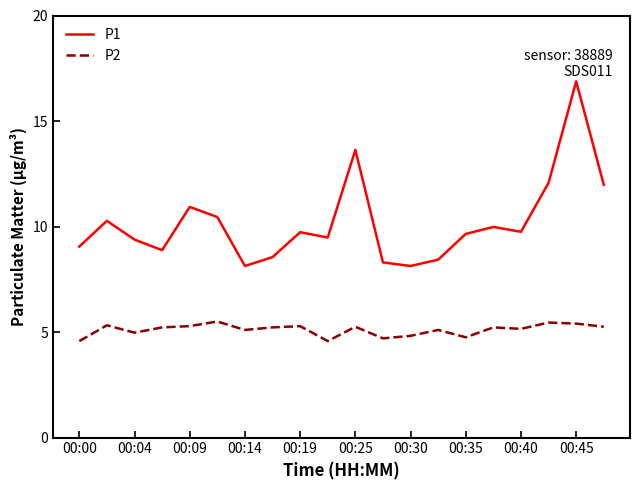

List the series in order of their overall mean, highest first.

P1, P2